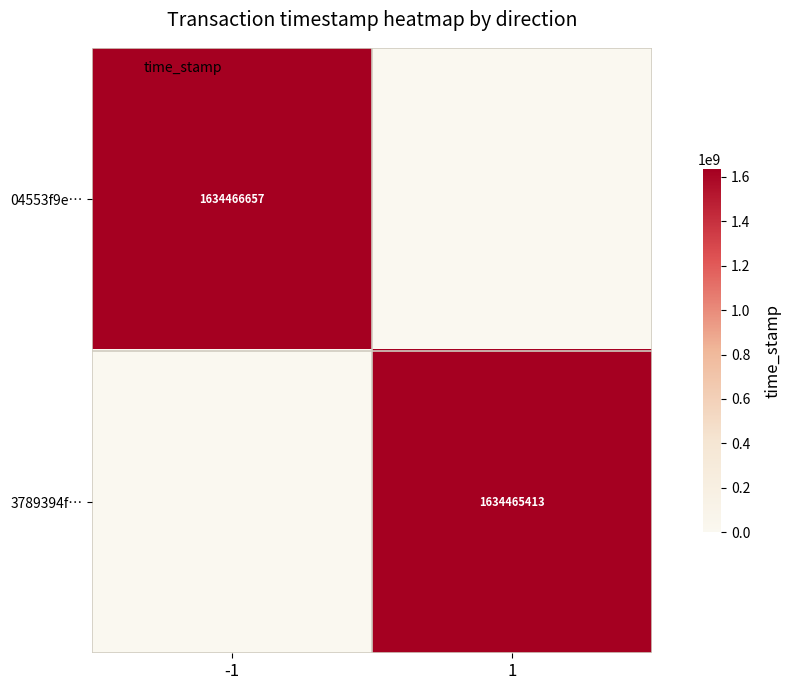

List the series in order of their peak value, lowest first.

3789394f…, 04553f9e…